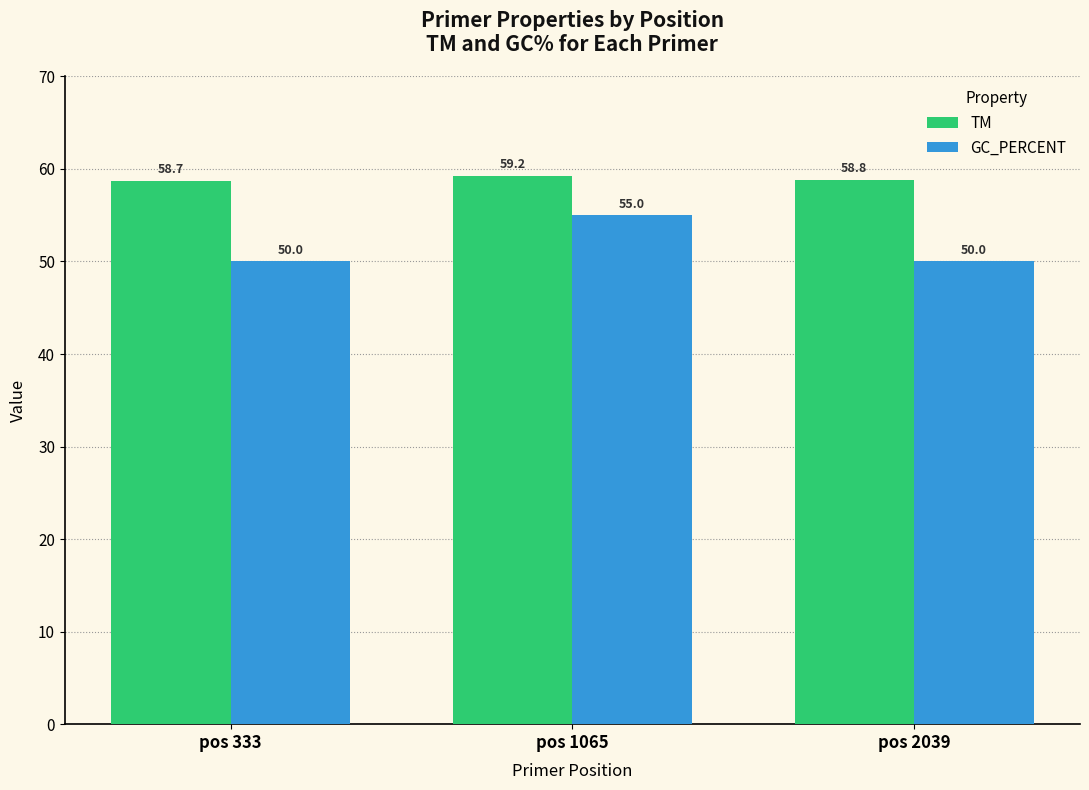

At which category does the chart reach its peak across all series?

pos 1065